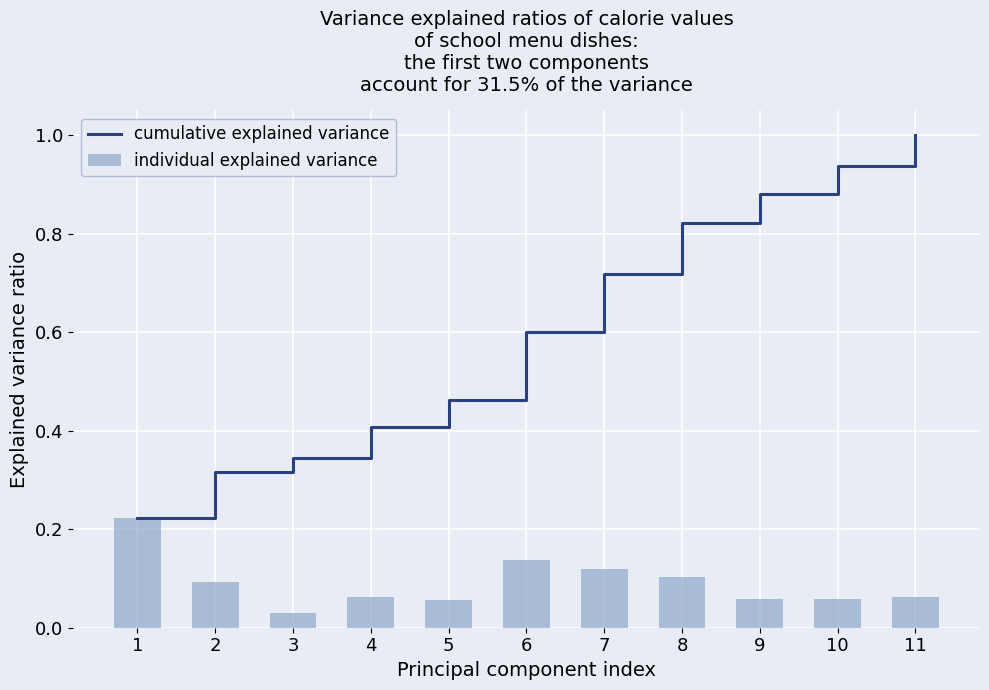

Is the value of individual explained variance at 9 greater than the value of cumulative explained variance at 6?

No